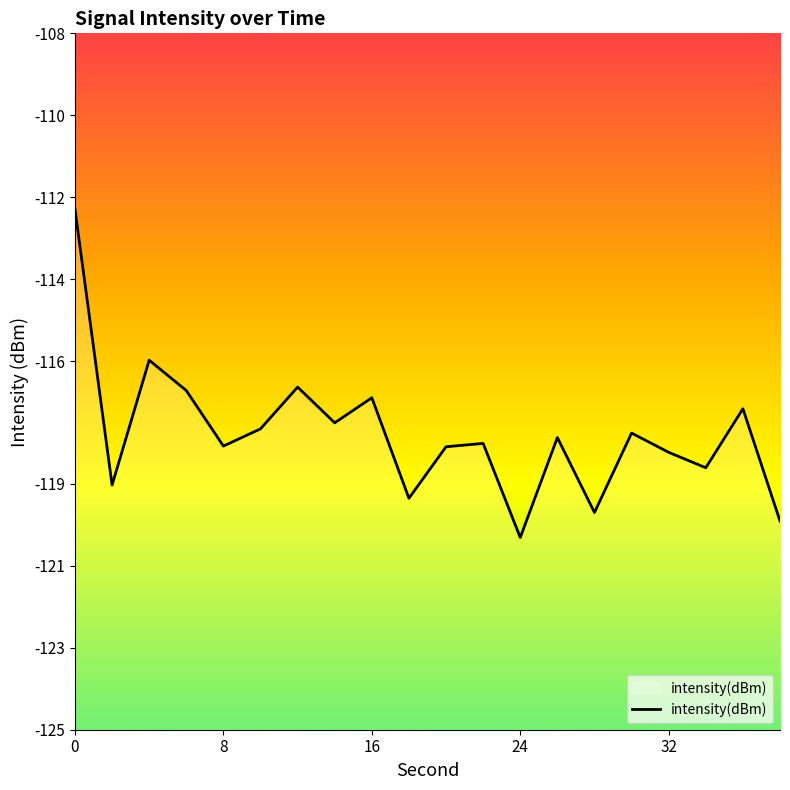

The chart shows a value of -116.9 at 16. True or false?

True